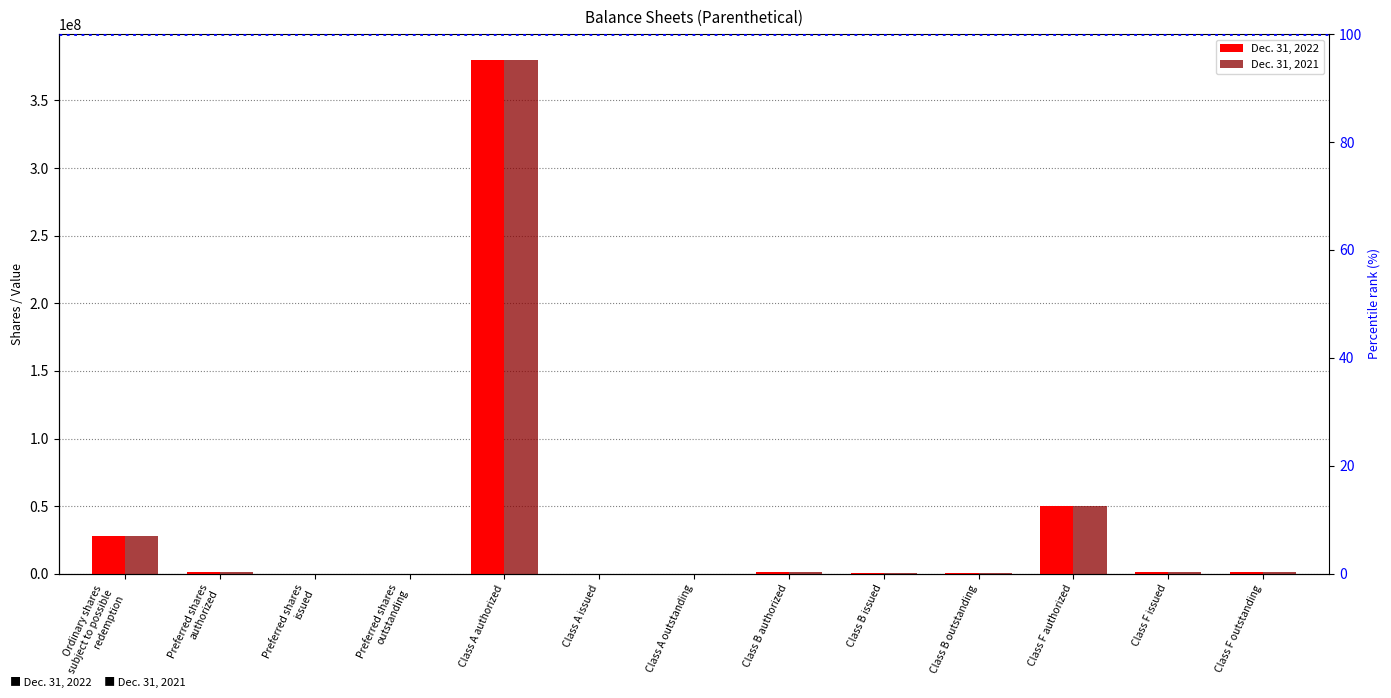

True or false: Dec. 31, 2022 has a value of 0 at Preferred shares
issued.

True